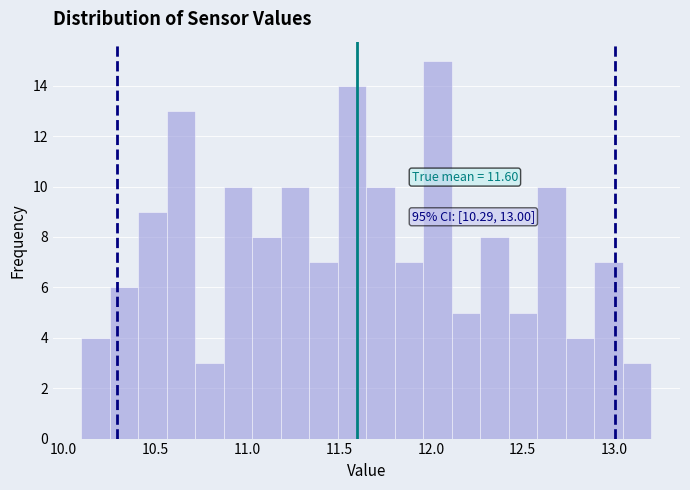

Around what value on the x-axis is the tallest bar? Give the approximate position of its centre, as read against the axis.

12.05